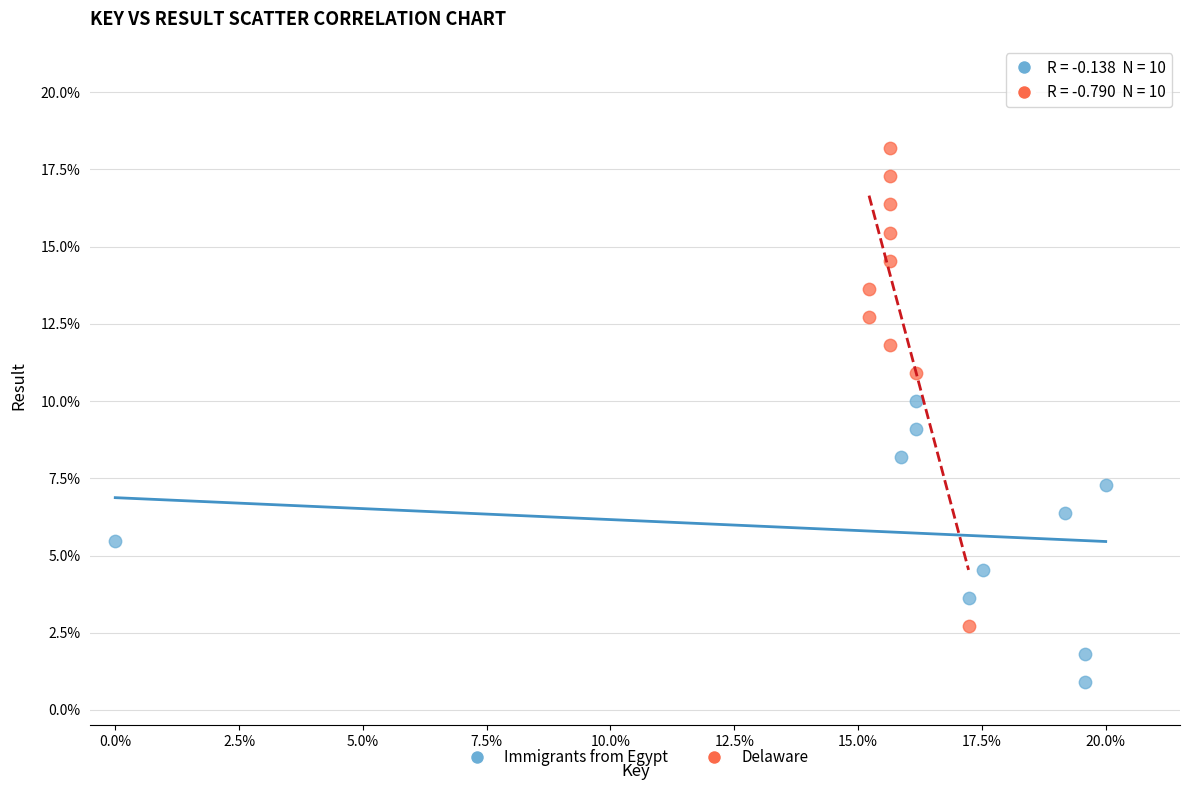

What are all the series names shown in the legend?

Immigrants from Egypt, Delaware